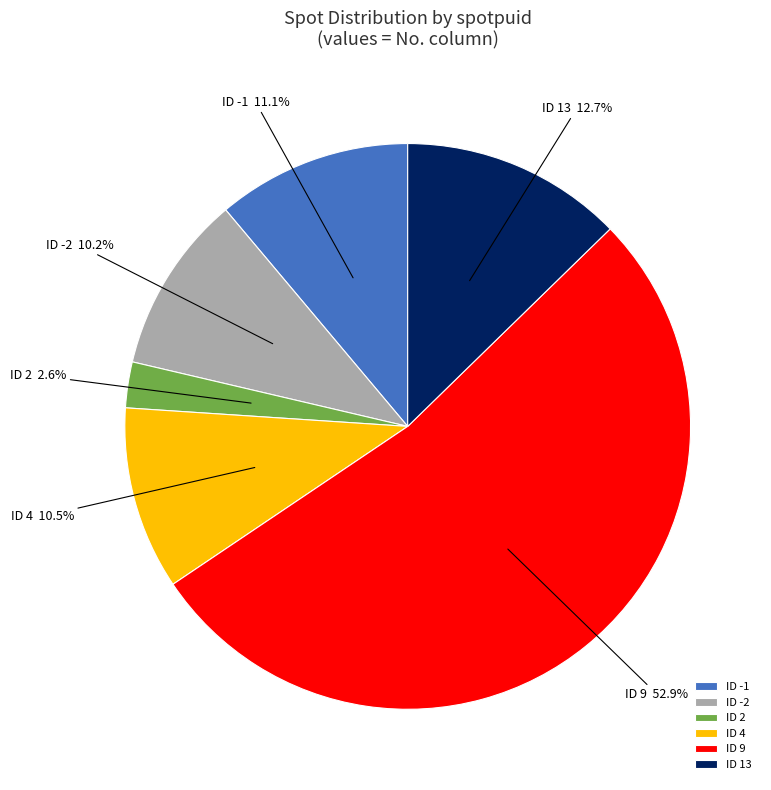

What is the ratio of the value at ID 2 to the value at ID -2?

0.3